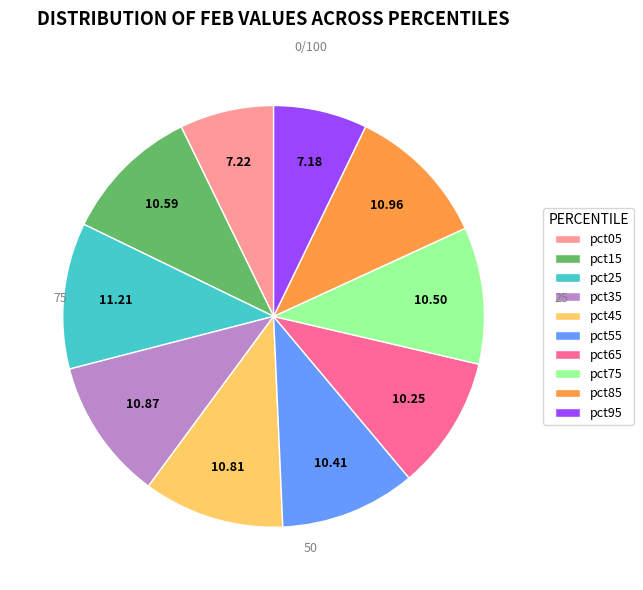

Is there any slice that represents more than half of the pie?

No